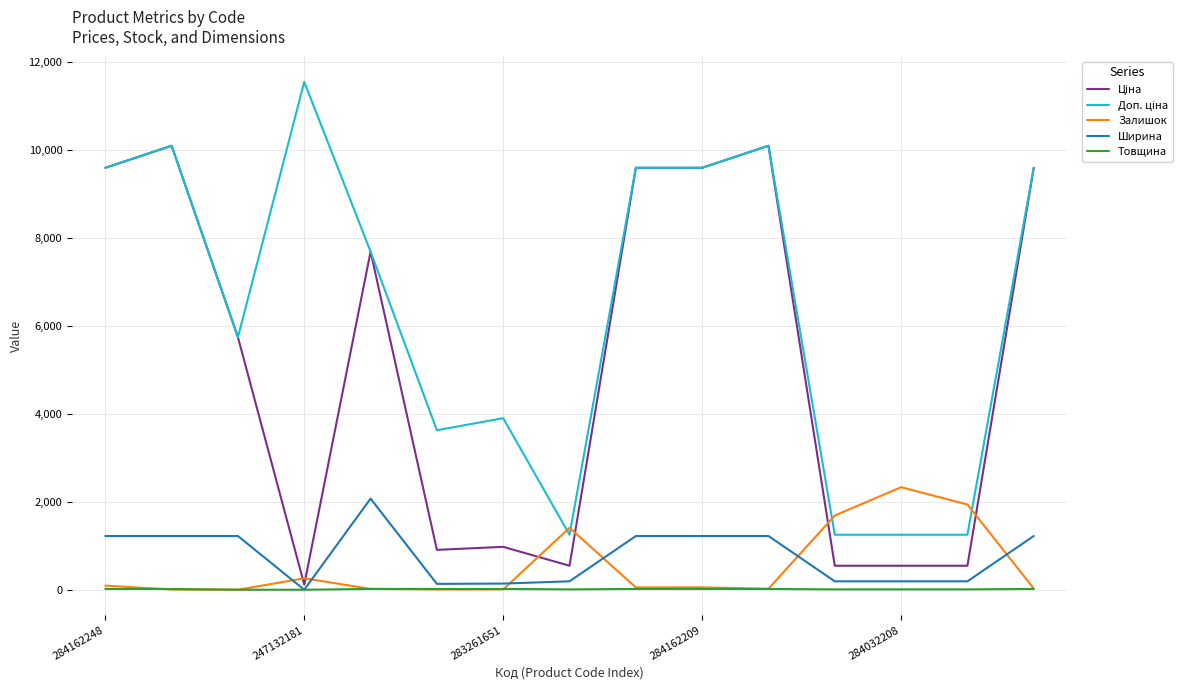

What is the highest value of the Залишок series?

2329.0